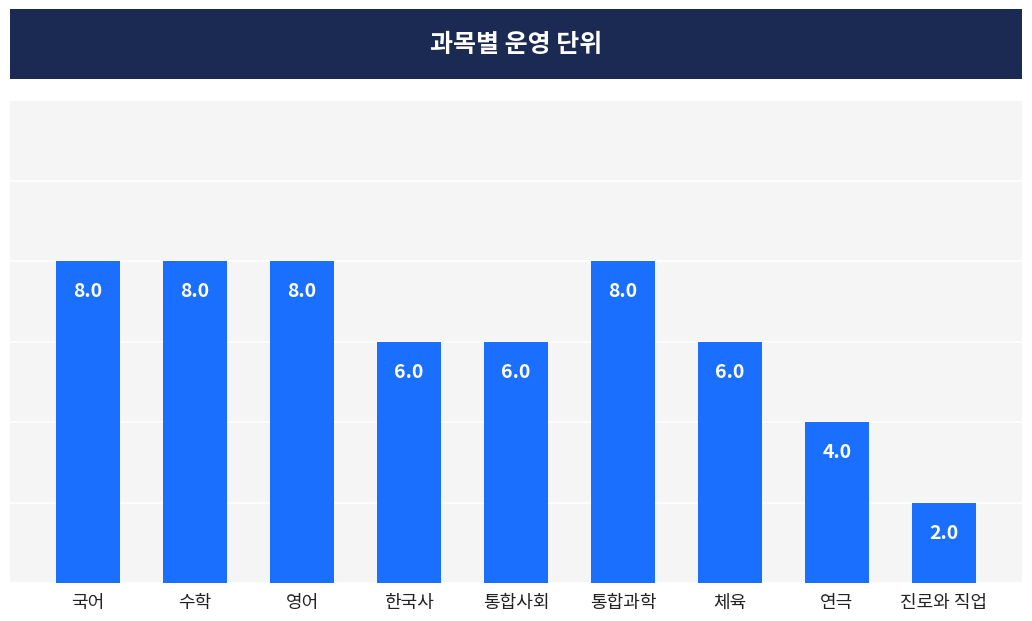

Between 연극 and 통합과학, which is larger?

통합과학